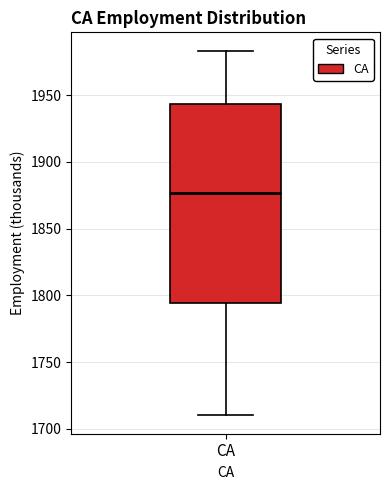

Transcribe this box plot: give where the median line is, the range the box spans, and where the two whiskers end, as read against the y-axis. The values are not printed on the chart, so give them approximately, as read against the axis.

median 1875, box 1795 to 1945, whiskers 1710 to 1985